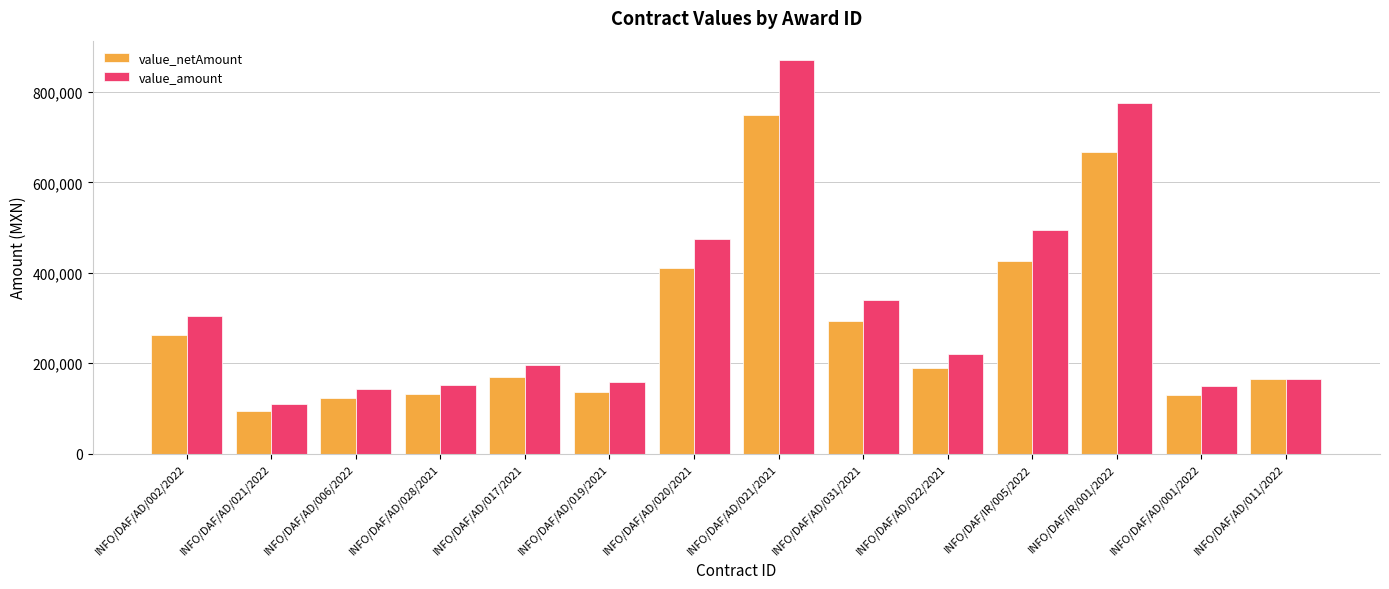

List the series in order of their overall mean, lowest first.

value_netAmount, value_amount